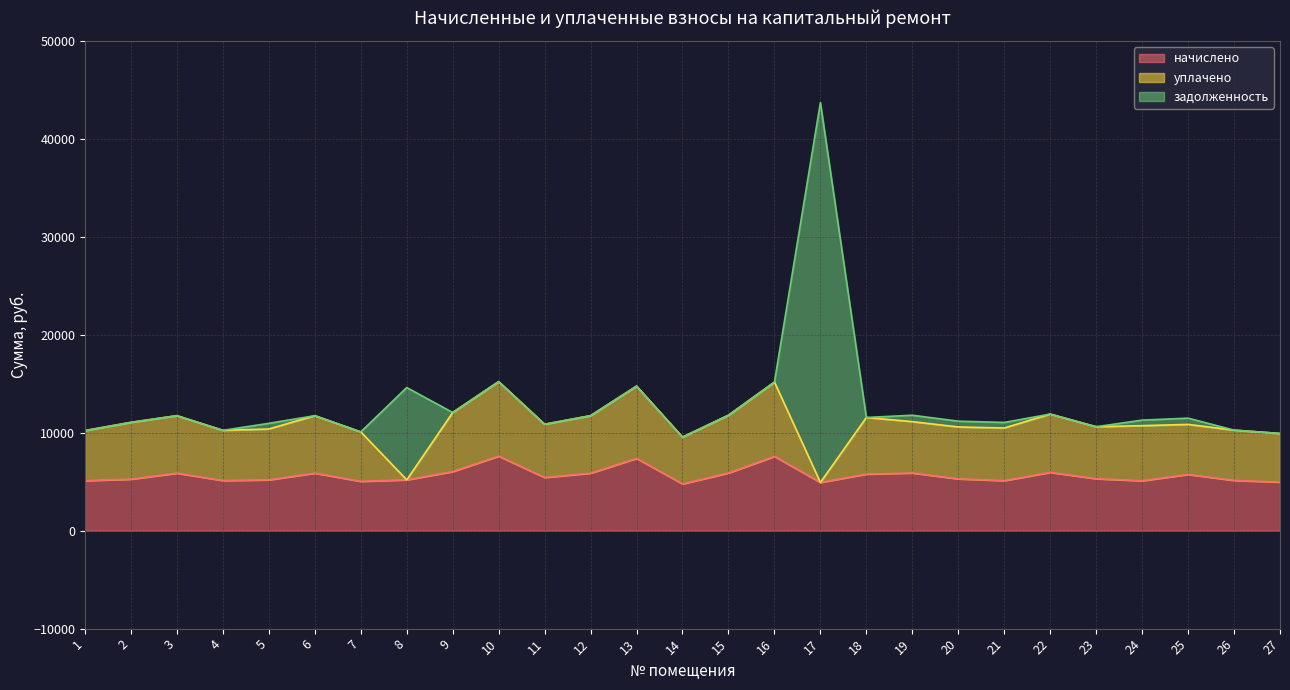

Which has a higher value, 24 or 23?

23